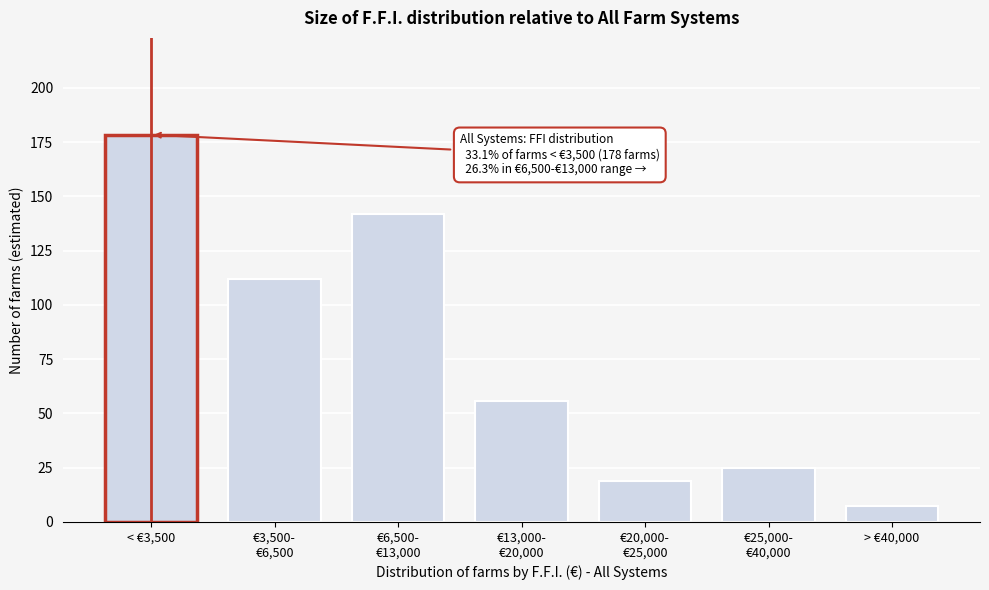

Reading left to right, what are all the values shown in this chart?

178.4	112.1	141.8	55.5	18.9	24.8	7.5